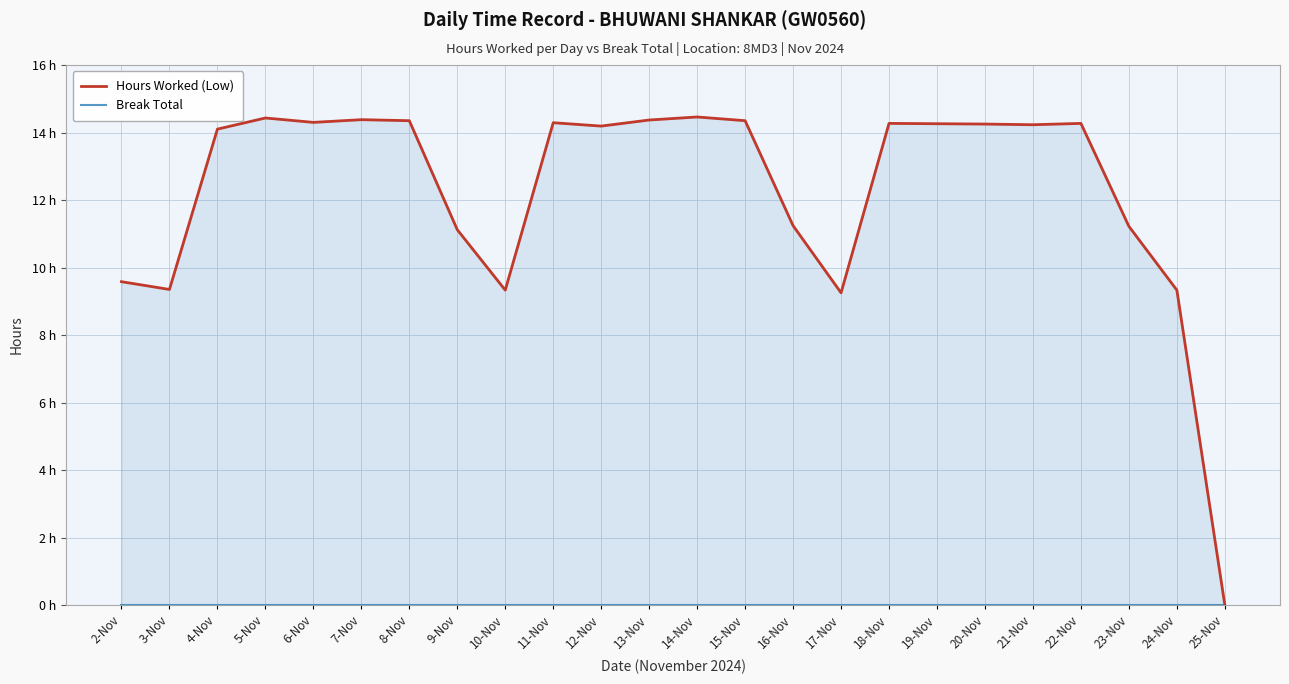

List the labels in order of Hours Worked (Low) value, largest first.

14-Nov, 5-Nov, 7-Nov, 13-Nov, 8-Nov, 15-Nov, 6-Nov, 11-Nov, 18-Nov, 22-Nov, 19-Nov, 20-Nov, 21-Nov, 12-Nov, 4-Nov, 16-Nov, 23-Nov, 9-Nov, 2-Nov, 3-Nov, 10-Nov, 24-Nov, 17-Nov, 25-Nov